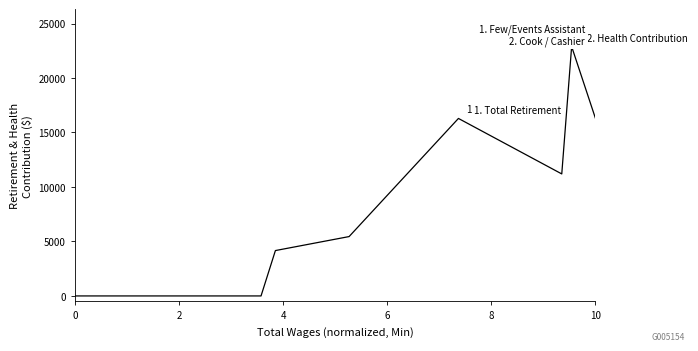

Does the chart display data point markers on the line(s)?

No